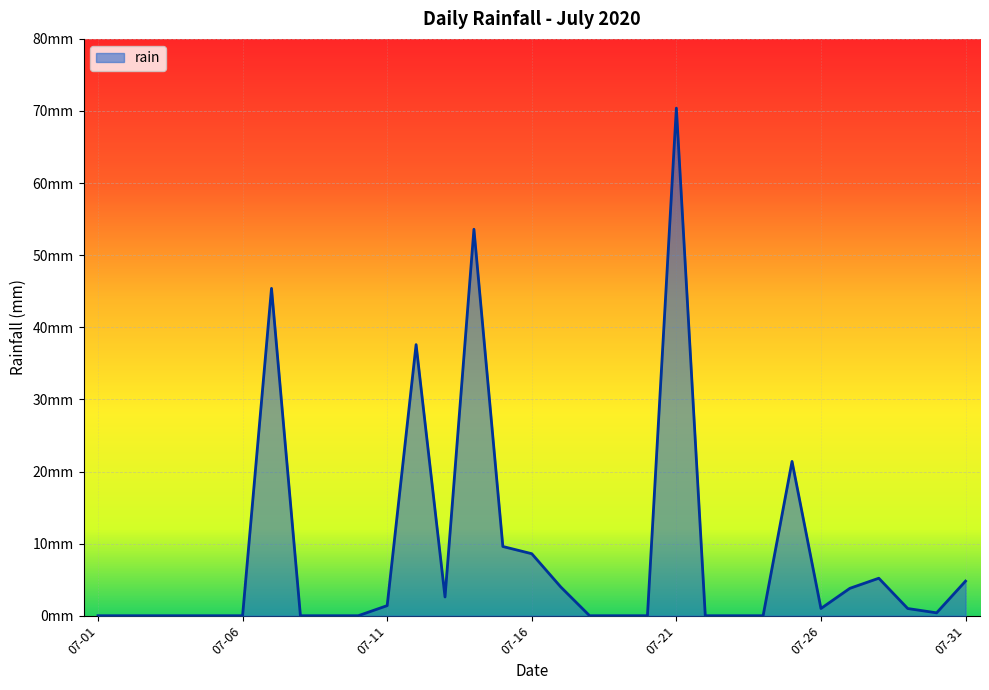

Reading right to left, what are all the values shown in this chart?

4.8	0.4	1.0	5.2	3.8	1.0	21.4	0.0	0.0	0.0	70.4	0.0	0.0	0.0	4.0	8.6	9.6	53.6	2.6	37.6	1.4	0.0	0.0	0.0	45.4	0.0	0.0	0.0	0.0	0.0	0.0